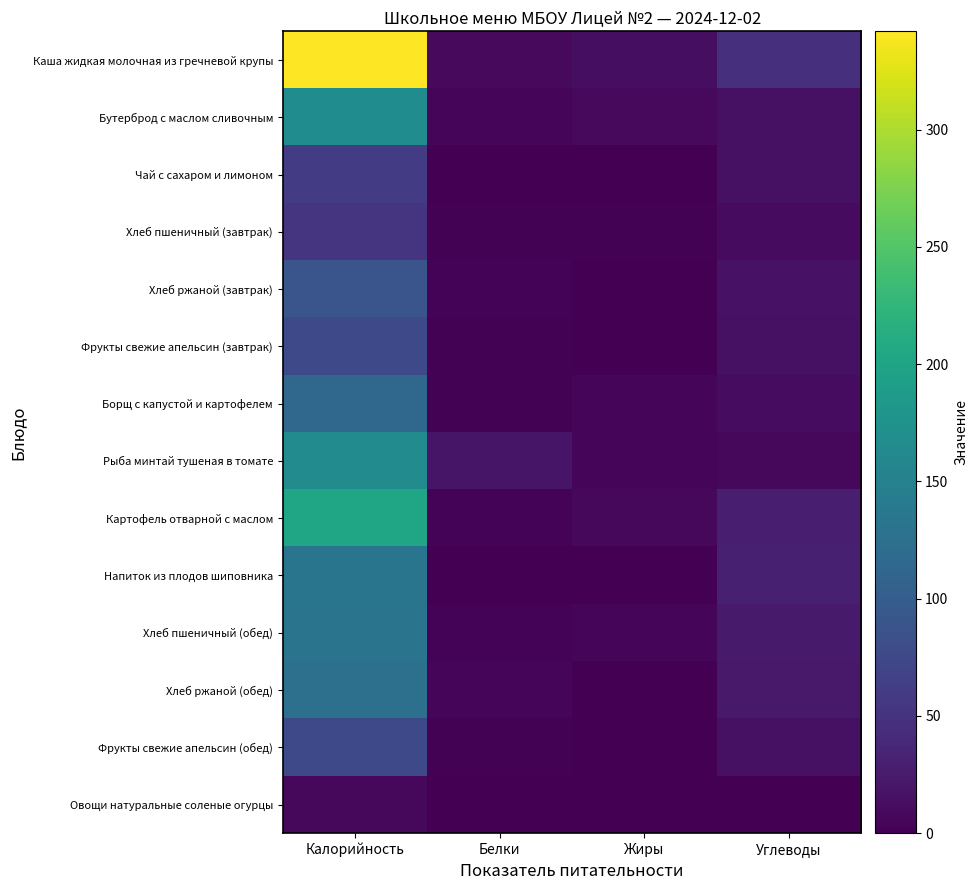

Reading left to right, extract all data points from this chart.

Каша жидкая молочная из гречневой крупы: Калорийность=341.9	Белки=9.0	Жиры=13.1	Углеводы=47.5
Бутерброд с маслом сливочным: Калорийность=165.7	Белки=5.8	Жиры=8.8	Углеводы=14.9
Чай с сахаром и лимоном: Калорийность=60.0	Белки=0.1	Жиры=0.0	Углеводы=15.2
Хлеб пшеничный (завтрак): Калорийность=52.4	Белки=1.5	Жиры=1.6	Углеводы=10.0
Хлеб ржаной (завтрак): Калорийность=90.5	Белки=3.3	Жиры=0.6	Углеводы=17.1
Фрукты свежие апельсин (завтрак): Калорийность=76.0	Белки=1.6	Жиры=0.4	Углеводы=15.0
Борщ с капустой и картофелем: Калорийность=114.1	Белки=1.9	Жиры=5.9	Углеводы=11.6
Рыба минтай тушеная в томате: Калорийность=164.7	Белки=19.7	Жиры=6.1	Углеводы=7.3
Картофель отварной с маслом: Калорийность=200.8	Белки=3.6	Жиры=8.0	Углеводы=28.7
Напиток из плодов шиповника: Калорийность=132.6	Белки=0.7	Жиры=0.3	Углеводы=29.6
Хлеб пшеничный (обед): Калорийность=131.0	Белки=3.9	Жиры=5.4	Углеводы=24.9
Хлеб ржаной (обед): Калорийность=126.7	Белки=4.6	Жиры=0.8	Углеводы=23.9
Фрукты свежие апельсин (обед): Калорийность=76.0	Белки=1.6	Жиры=0.4	Углеводы=15.0
Овощи натуральные соленые огурцы: Калорийность=7.8	Белки=0.5	Жиры=0.1	Углеводы=1.0